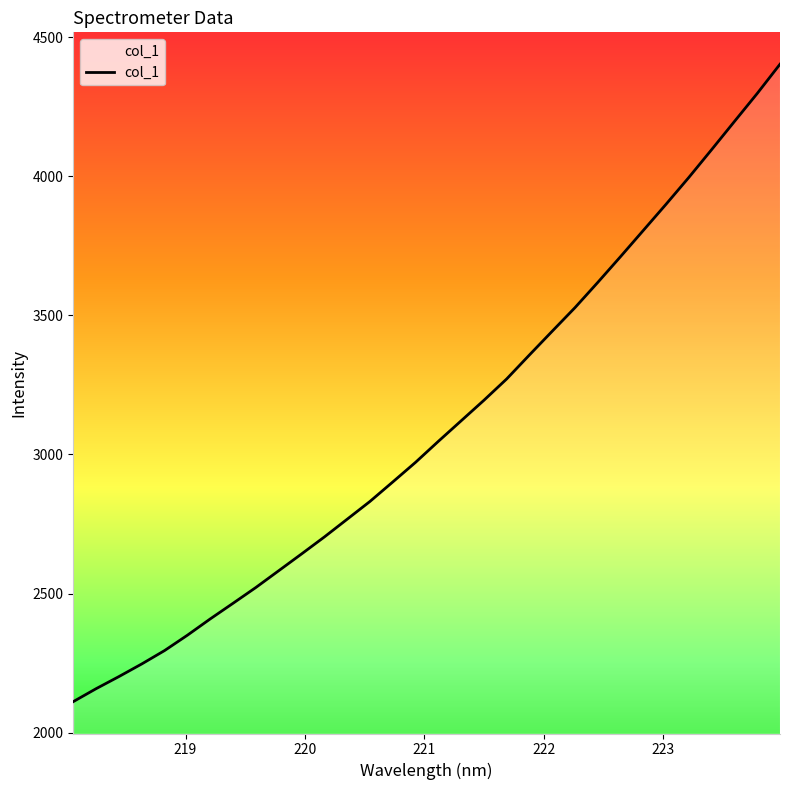

What is the minimum value shown in the chart?

2111.3